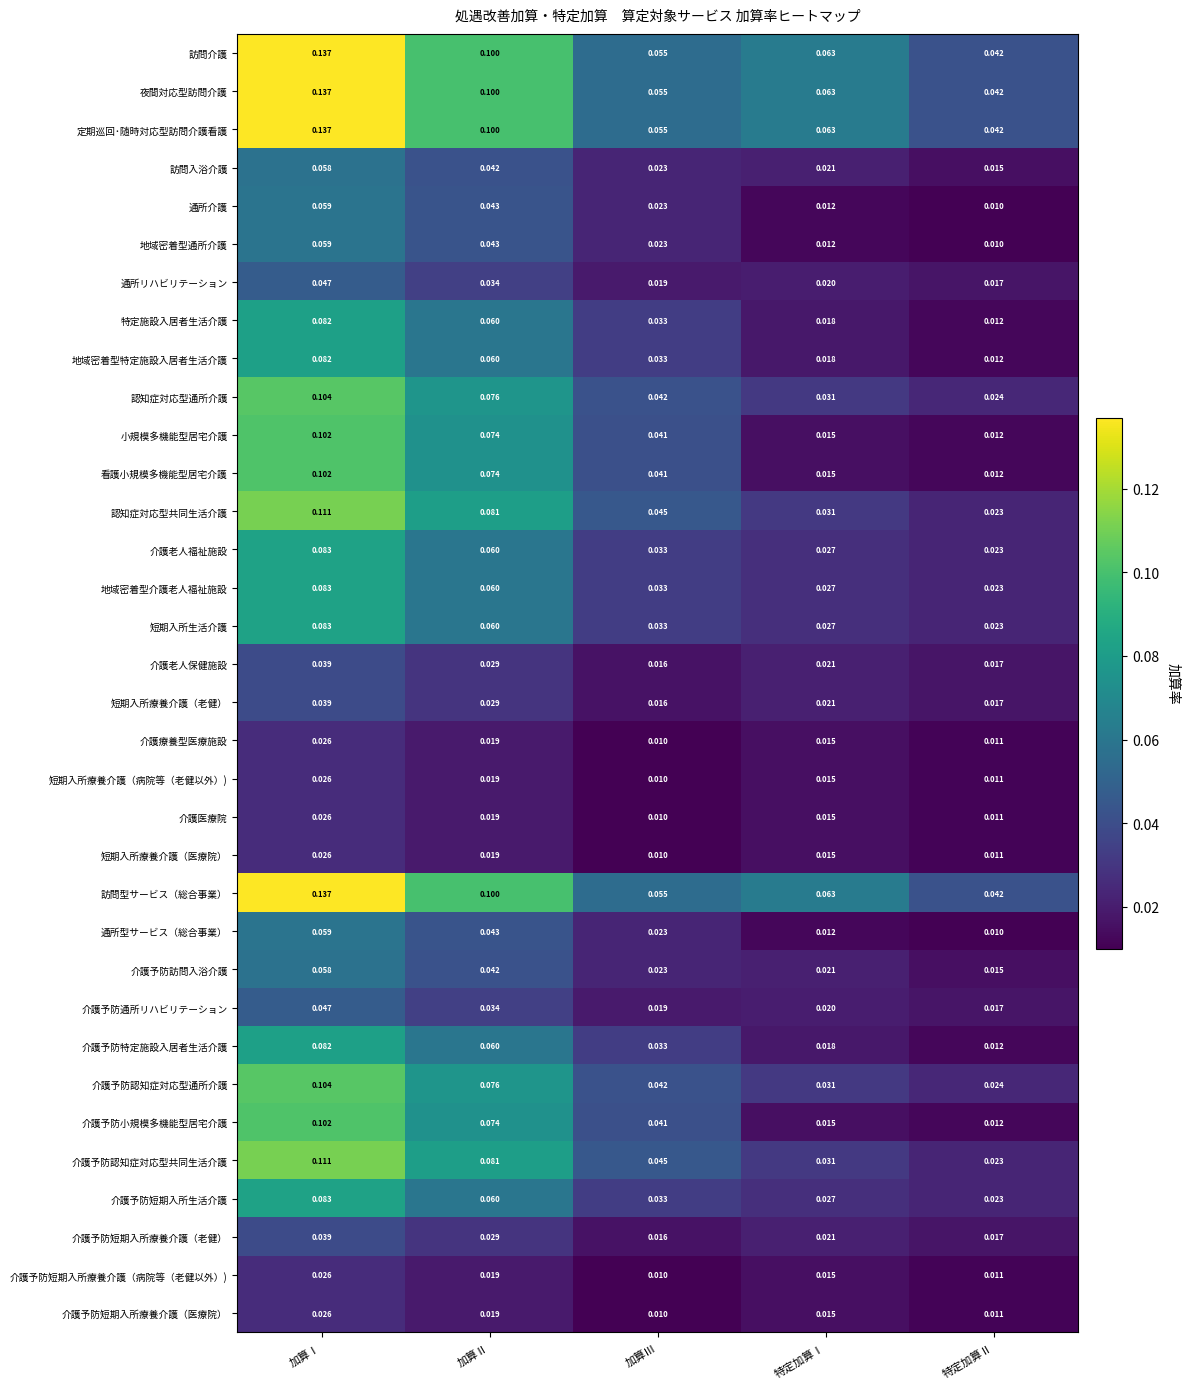

Rank the categories by 小規模多機能型居宅介護 value from lowest to highest.

特定加算Ⅱ, 特定加算Ⅰ, 加算Ⅲ, 加算Ⅱ, 加算Ⅰ